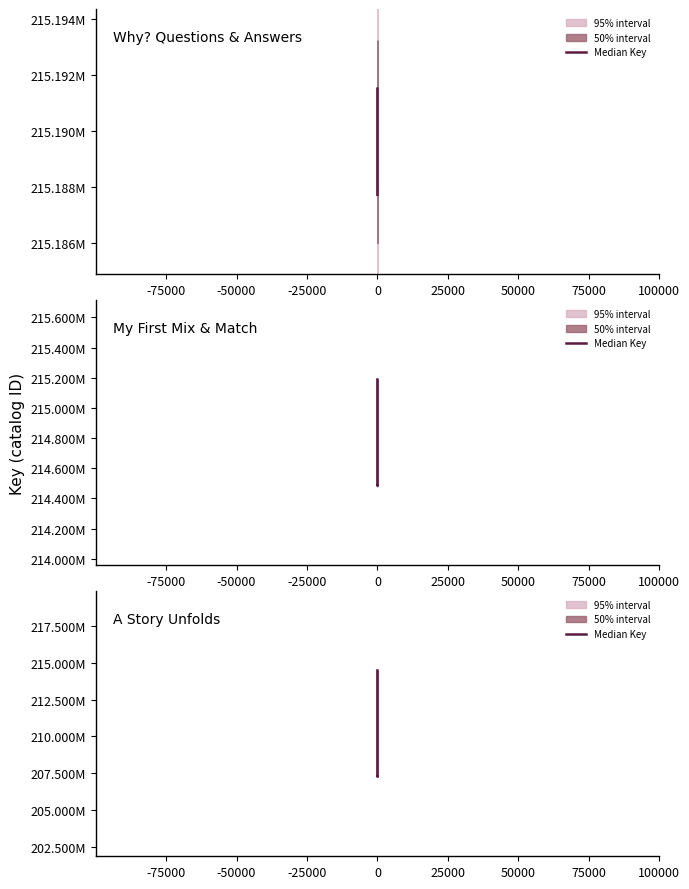

Does the chart display data point markers on the line(s)?

No